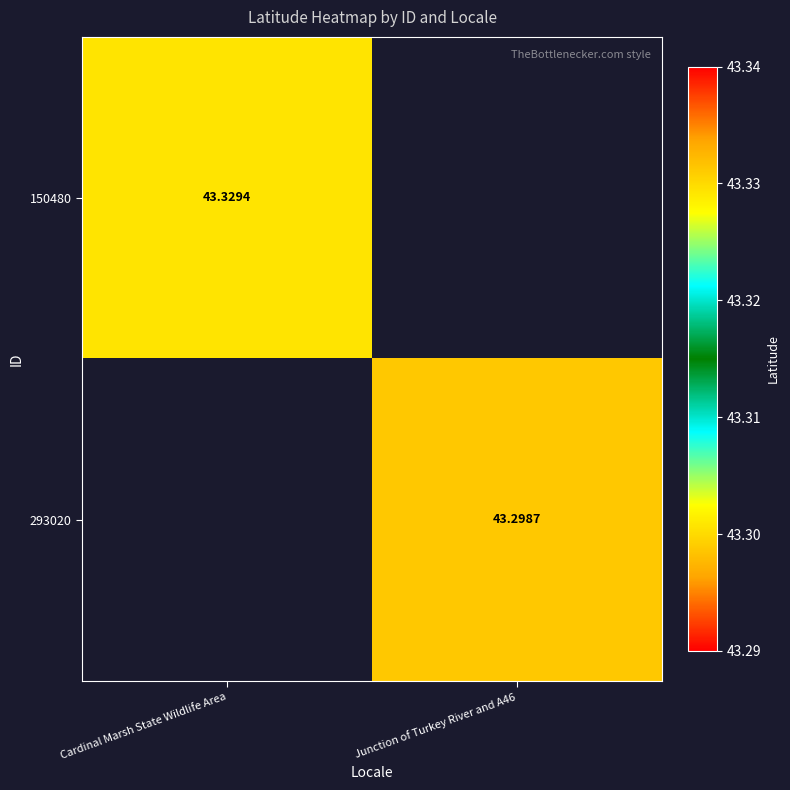

True or false: 293020 has a value of 43.3 at Junction of Turkey River and A46.

True